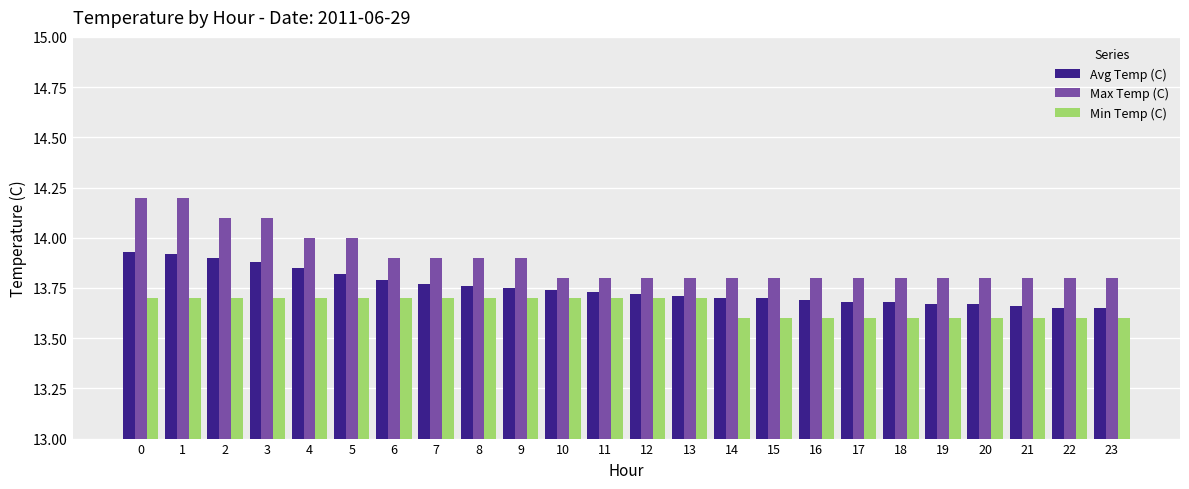

Rank the series by their maximum value, from lowest to highest.

Min Temp (C), Avg Temp (C), Max Temp (C)